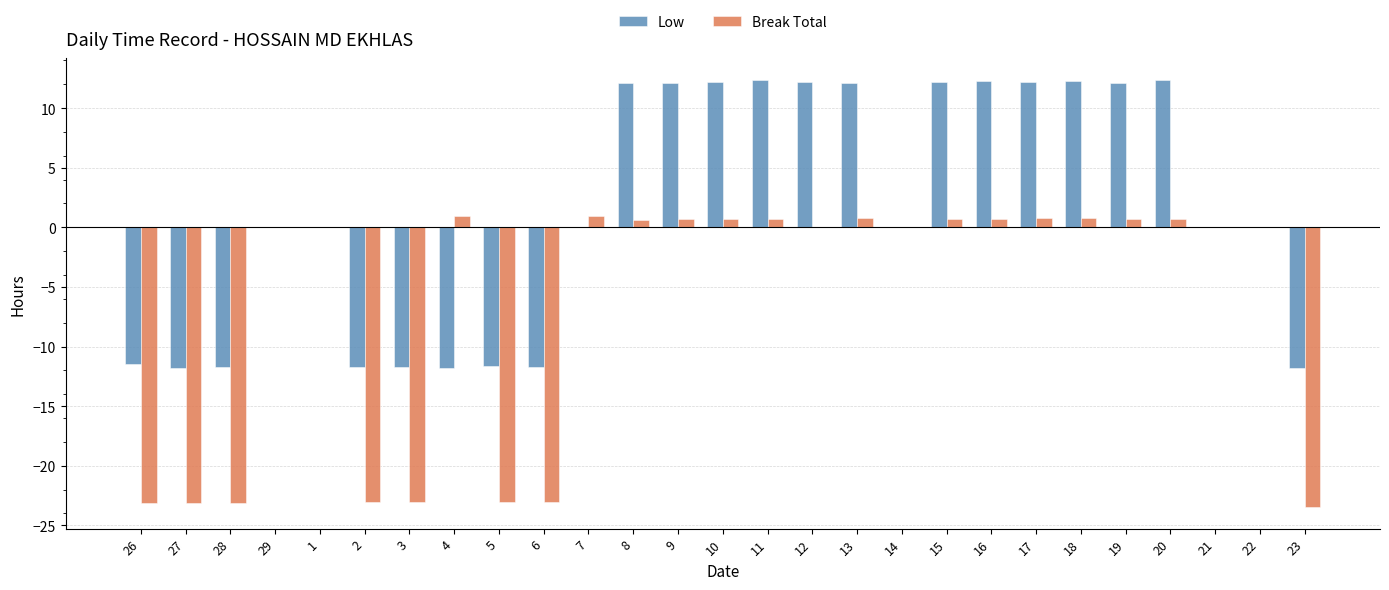

Is the value of Break Total at 21 greater than the value of Low at 4?

Yes